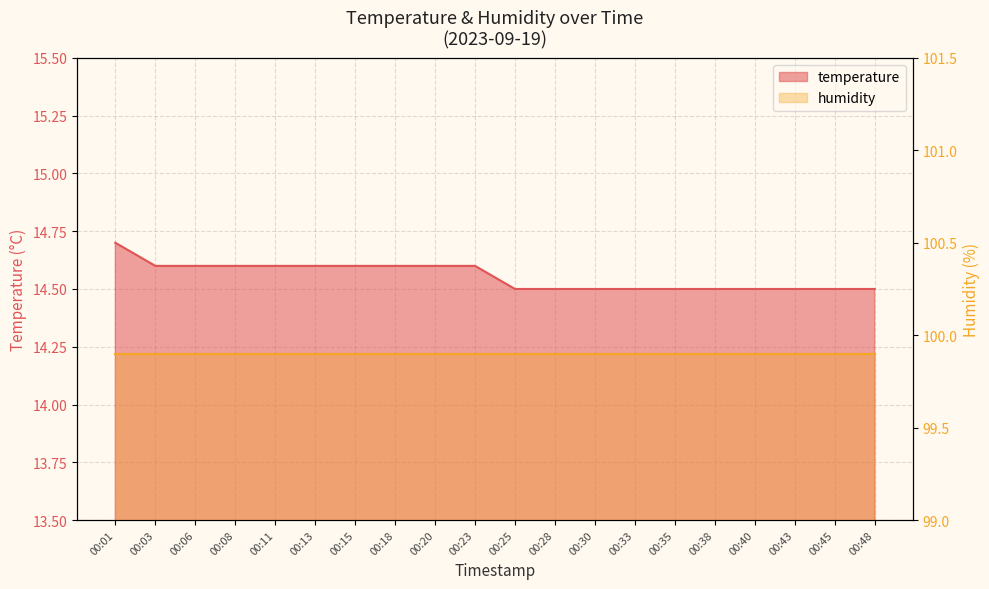

Count the values in the range 14 to 15.

20